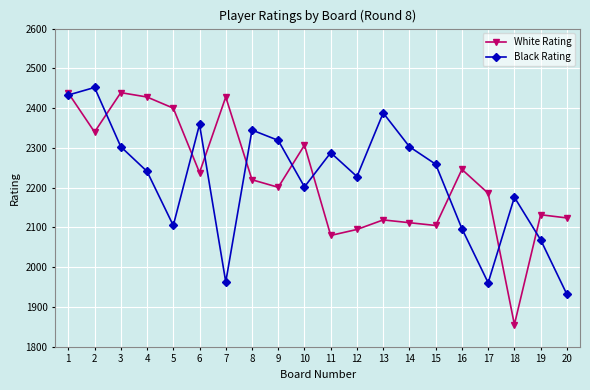

What is the total value across all series at 18?

4032